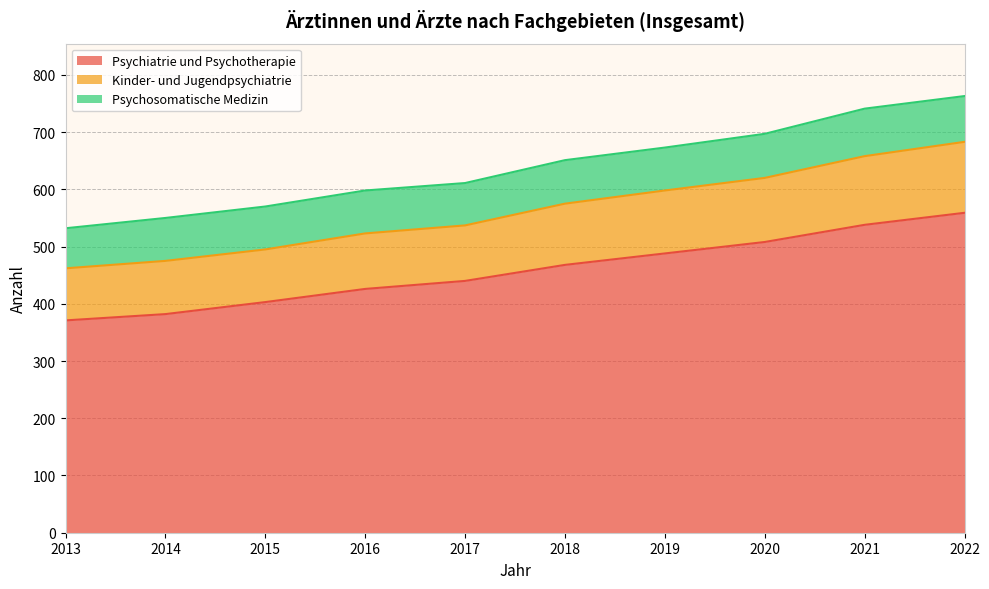

What is the difference between the Psychiatrie und Psychotherapie values at 2015 and 2021?

135